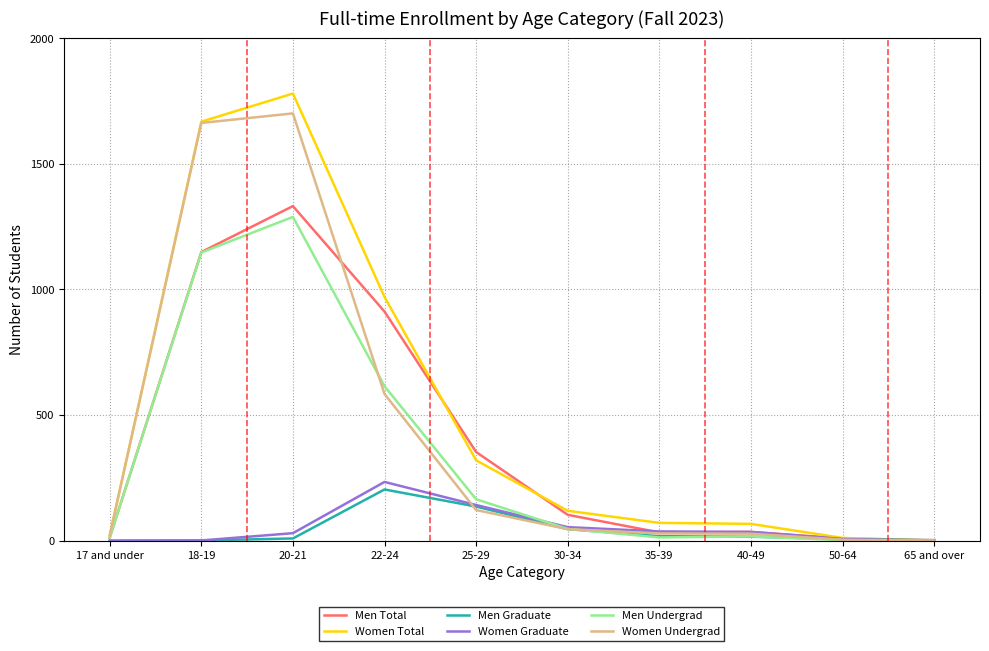

The Men Total series shows 912 at 22-24. True or false?

True